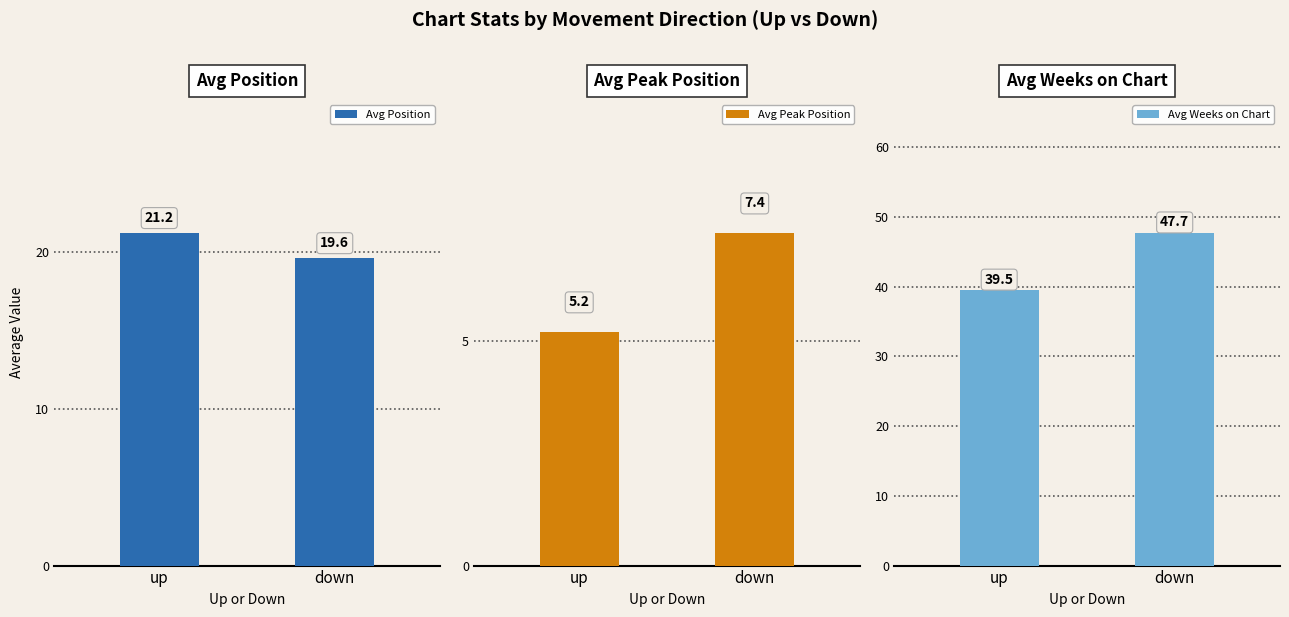

What is the value of the Avg Position bar at the 1st from the left?

21.2